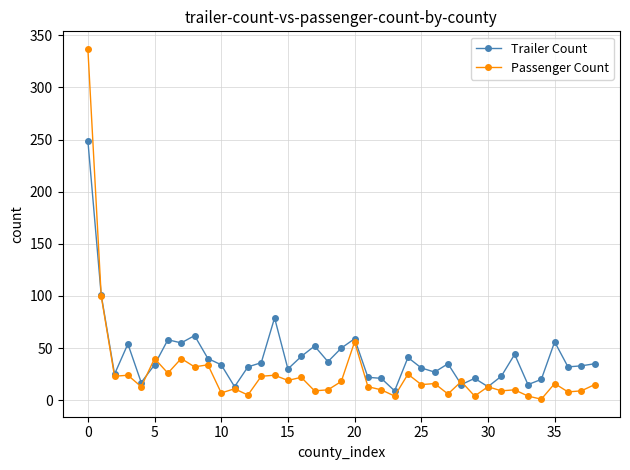

True or false: Trailer Count has more than 2 interior local peaks.

True